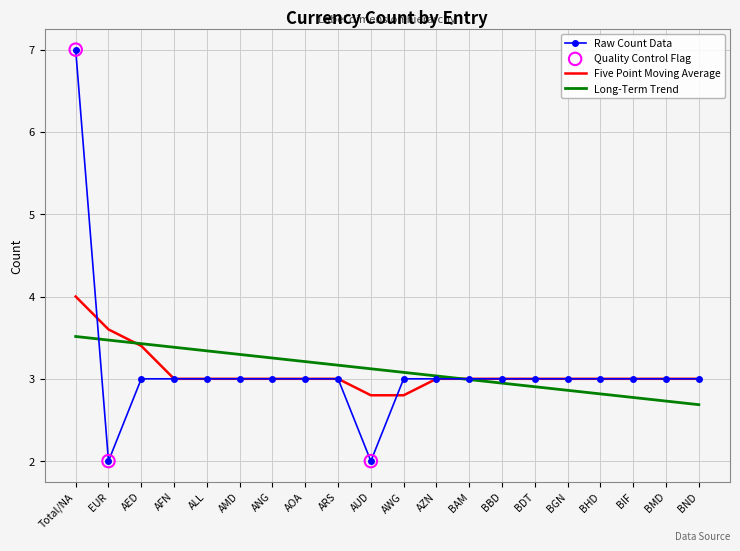

Which series has the largest range (max minus min)?

Raw Count Data